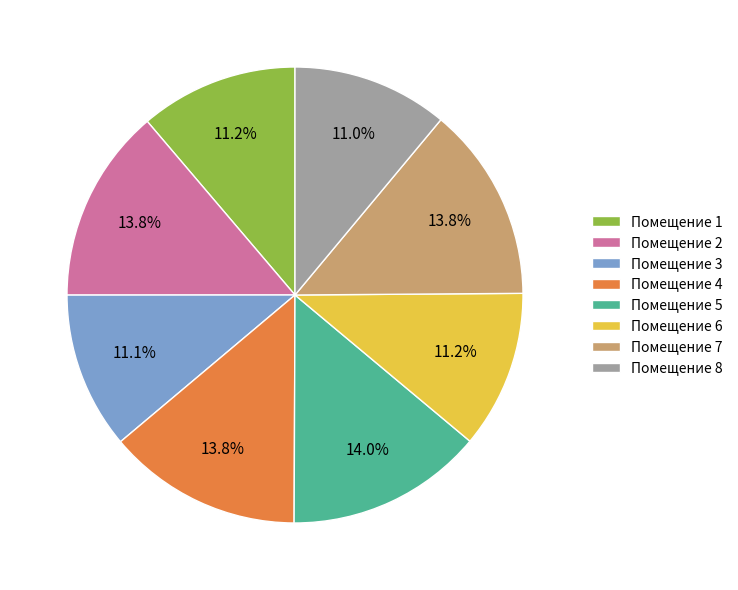

What percentage is NOT represented by Помещение 1?

88.8%